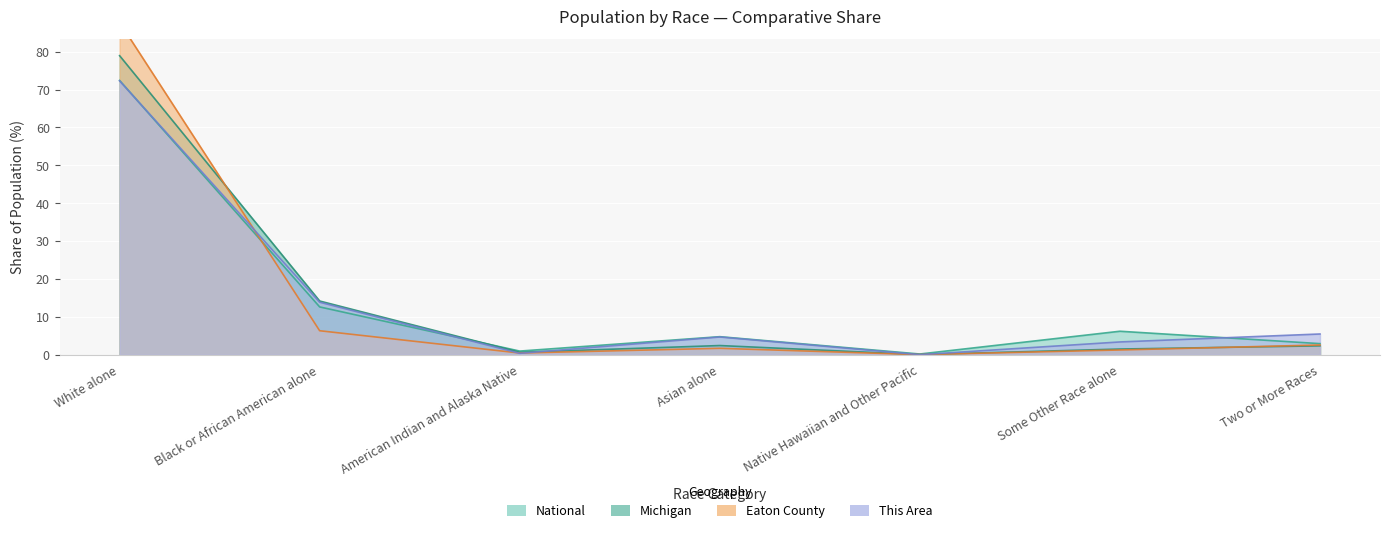

Between Native Hawaiian and Other Pacific and Two or More Races, which series saw the biggest shift?

This Area